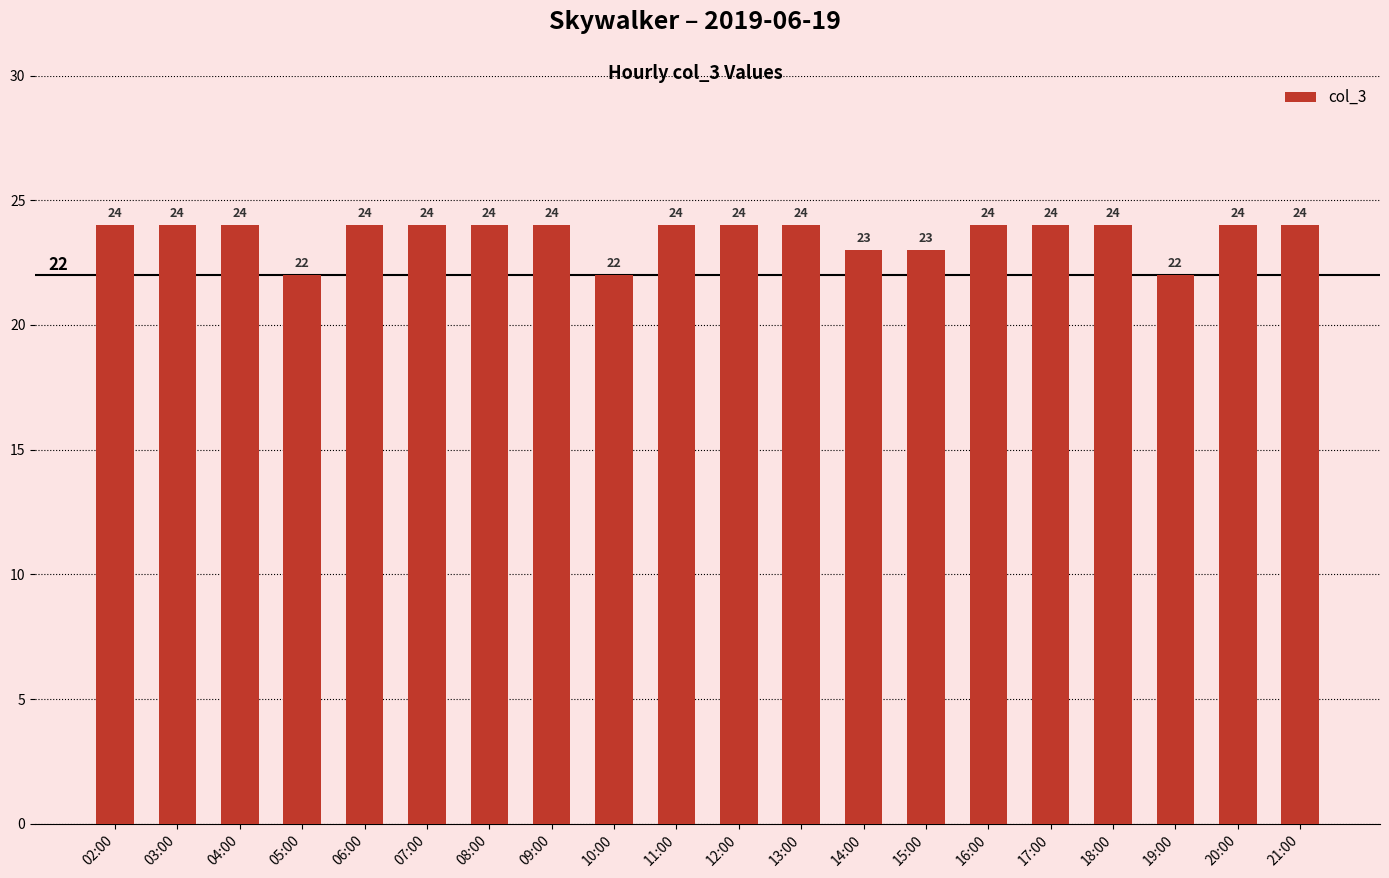

What is the smallest value displayed?

22